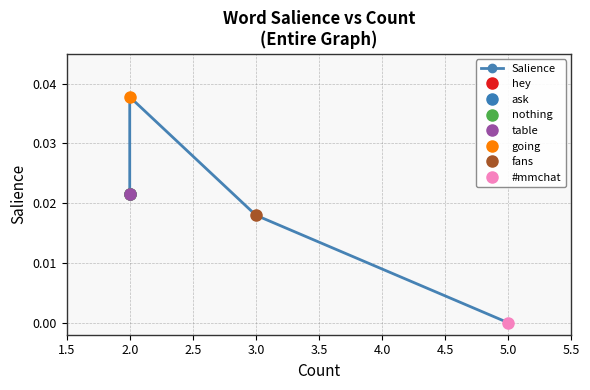

True or false: the data shows -0.0 at 5.0.

False